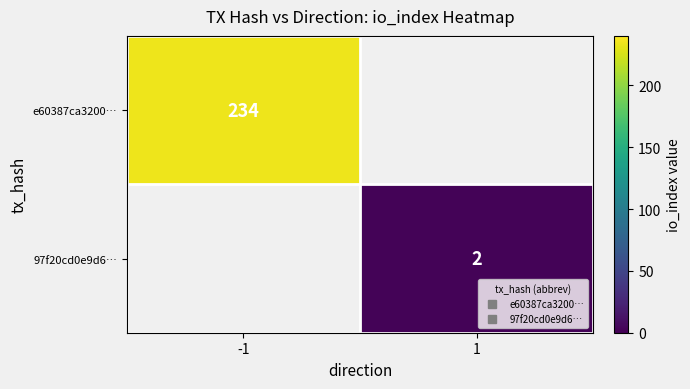

Rank the categories by e60387ca3200… value from lowest to highest.

-1, 1